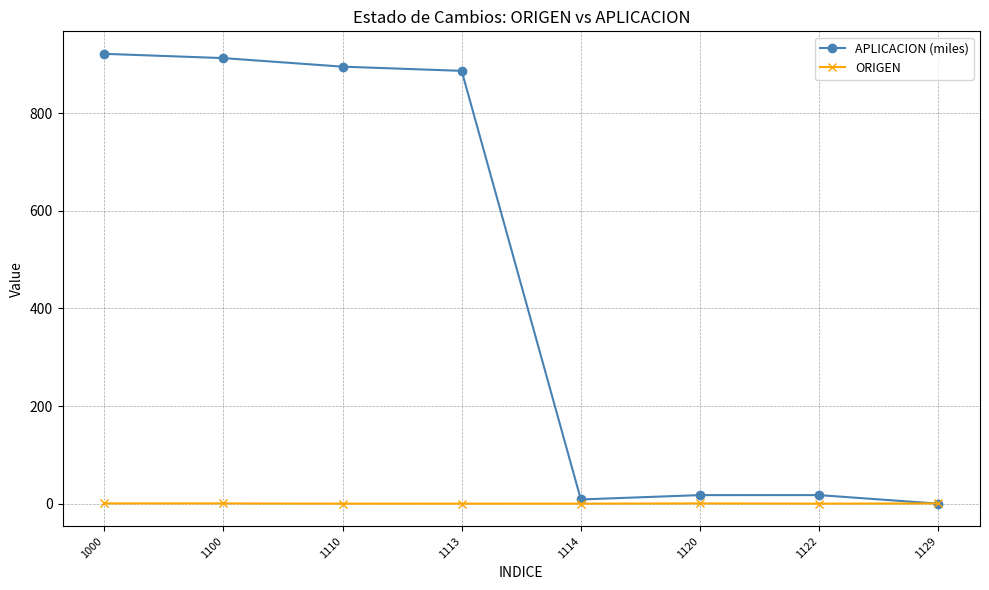

What is the highest value of the ORIGEN series?

0.5